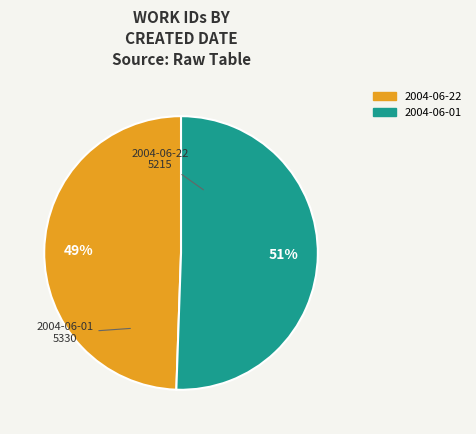

Which slice is the smallest?

2004-06-22